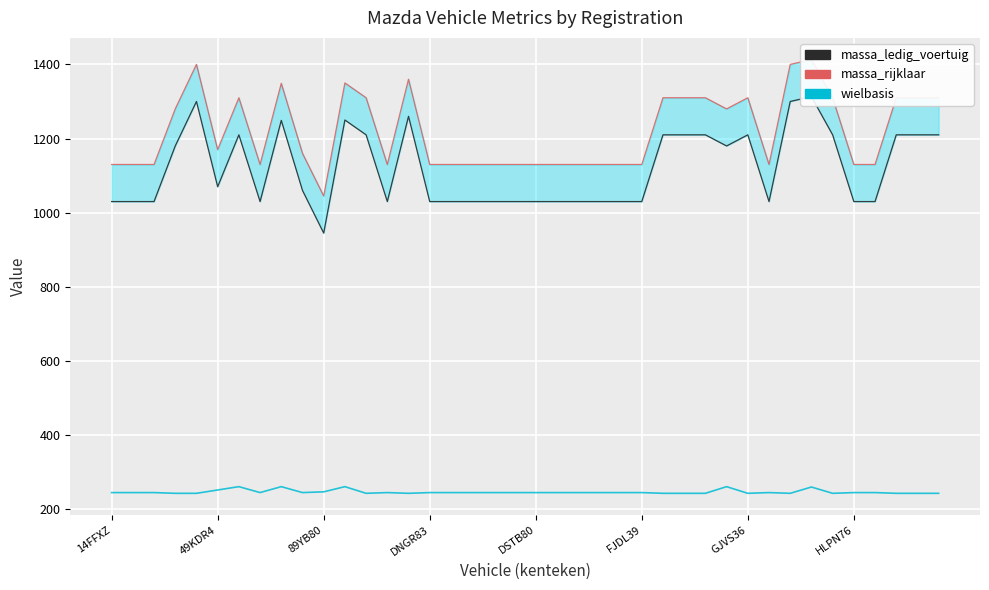

True or false: massa_rijklaar and massa_ledig_voertuig intersect in this chart.

False